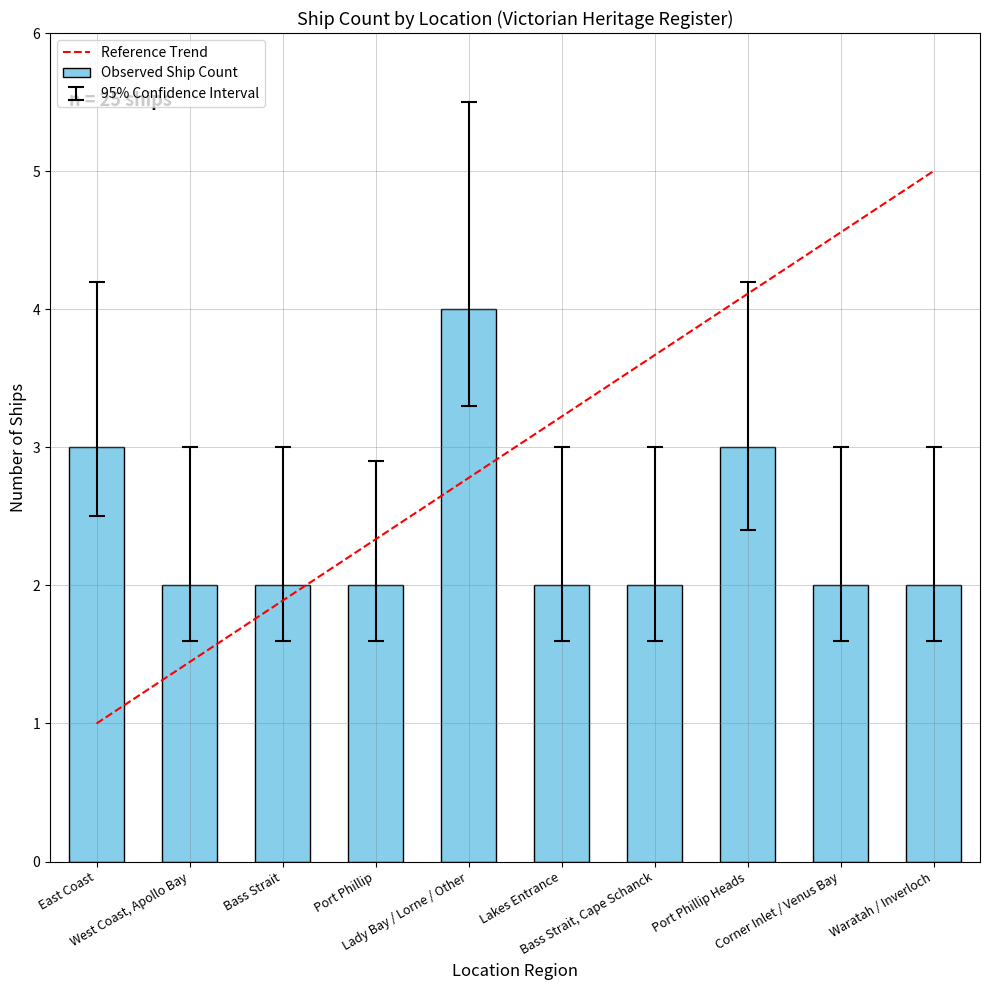

Reading left to right, what are all the values shown in this chart?

East Coast=3	West Coast, Apollo Bay=2	Bass Strait=2	Port Phillip=2	Lady Bay / Lorne / Other=4	Lakes Entrance=2	Bass Strait, Cape Schanck=2	Port Phillip Heads=3	Corner Inlet / Venus Bay=2	Waratah / Inverloch=2